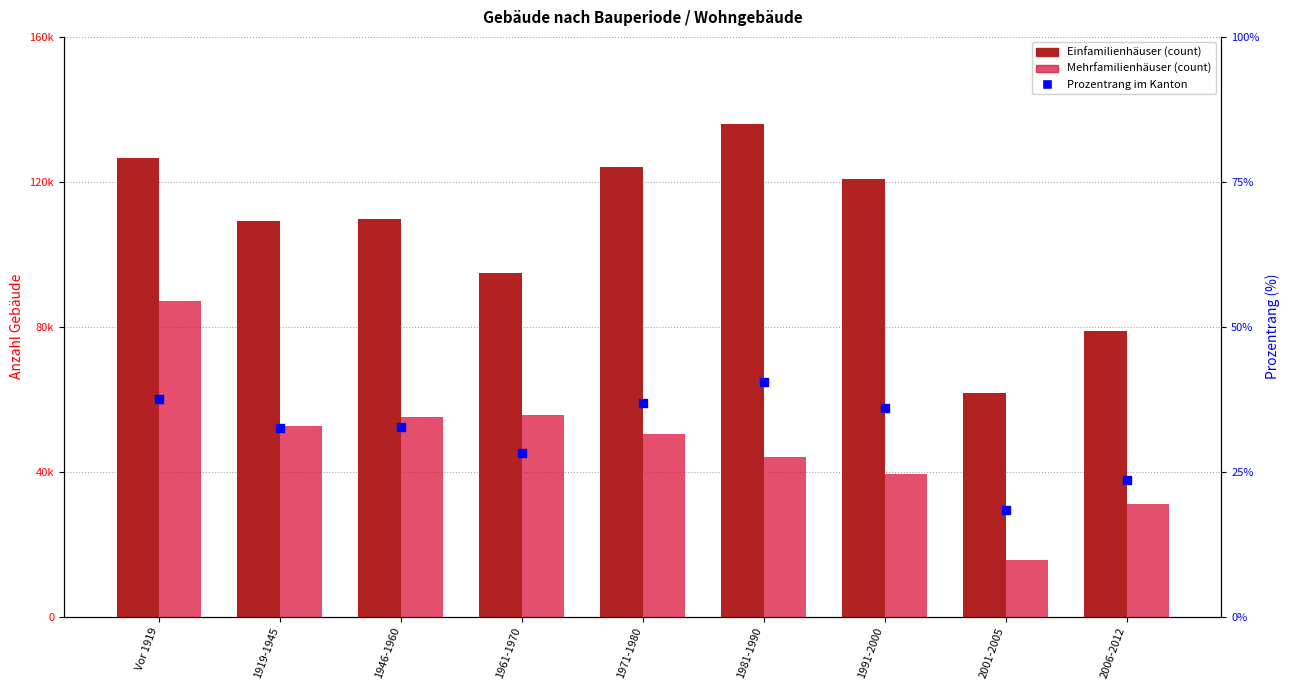

Which series has the largest total across all categories?

Einfamilienhäuser